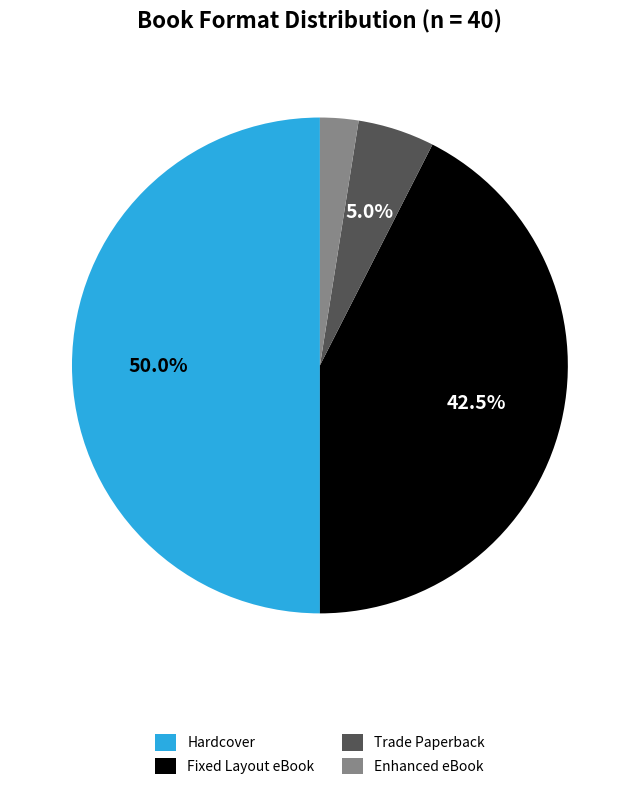

What is the total percentage of Trade Paperback and Hardcover?

55.0%